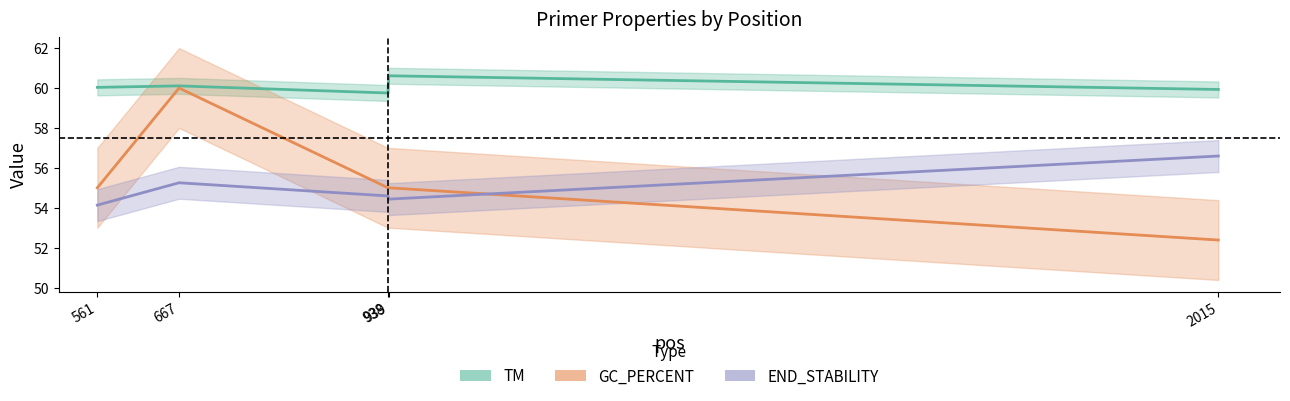

Where is the first local maximum for TM?

667